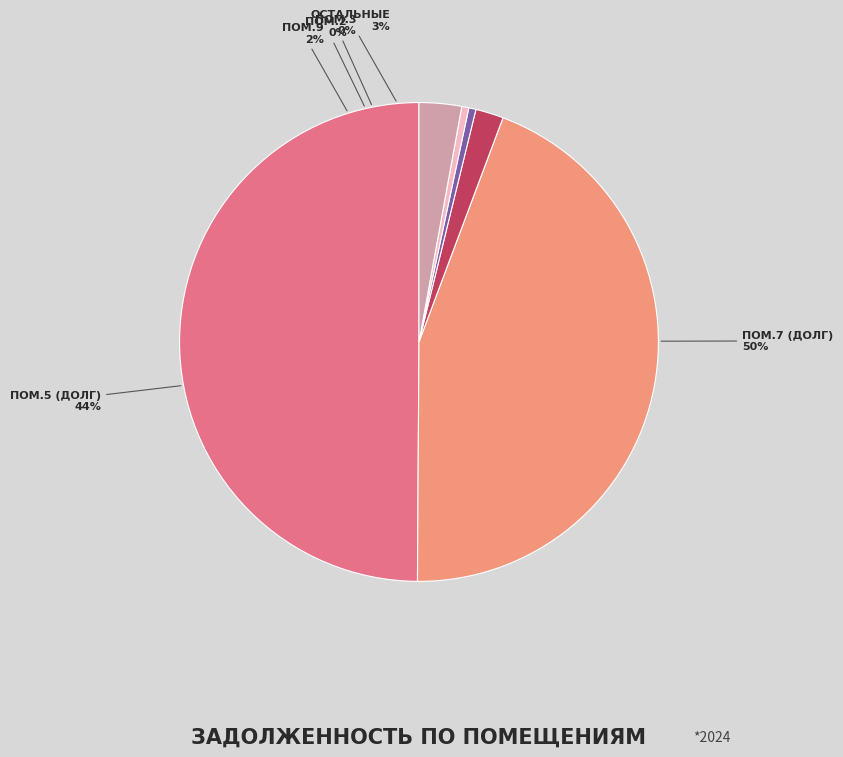

Is there any slice that represents more than half of the pie?

Yes